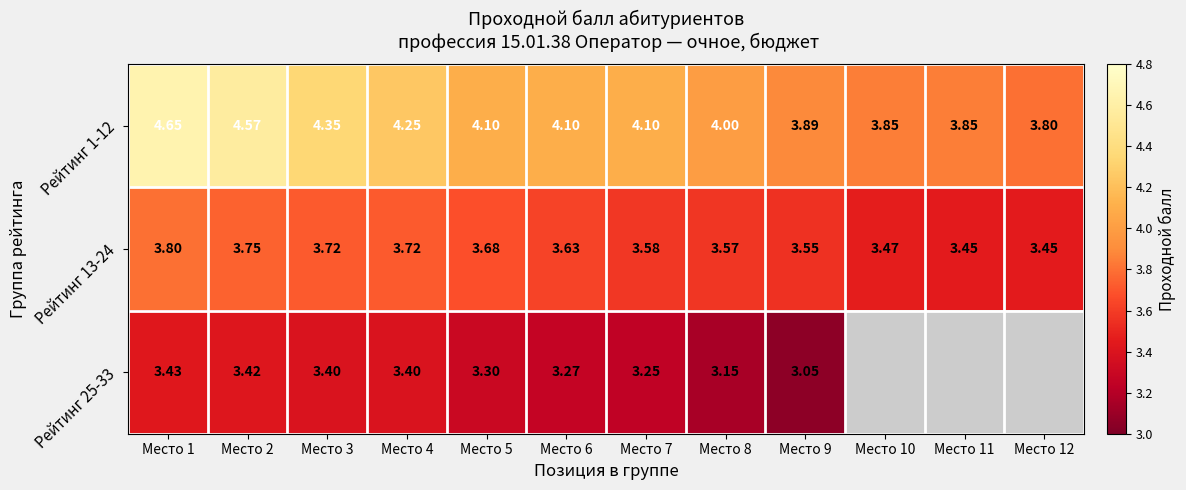

Which series changed the most between Место 10 and Место 12?

Рейтинг 1-12